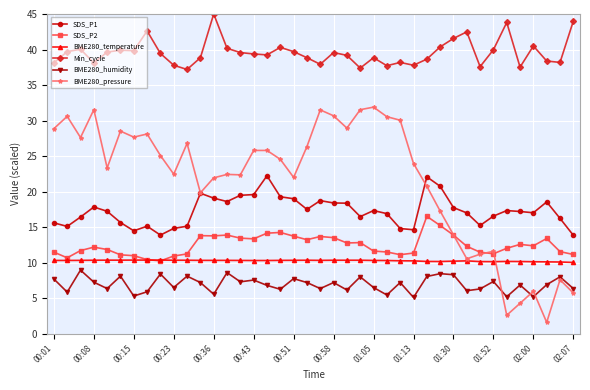

What is the value of the SDS_P2 point at the 1st from the left?

11.5